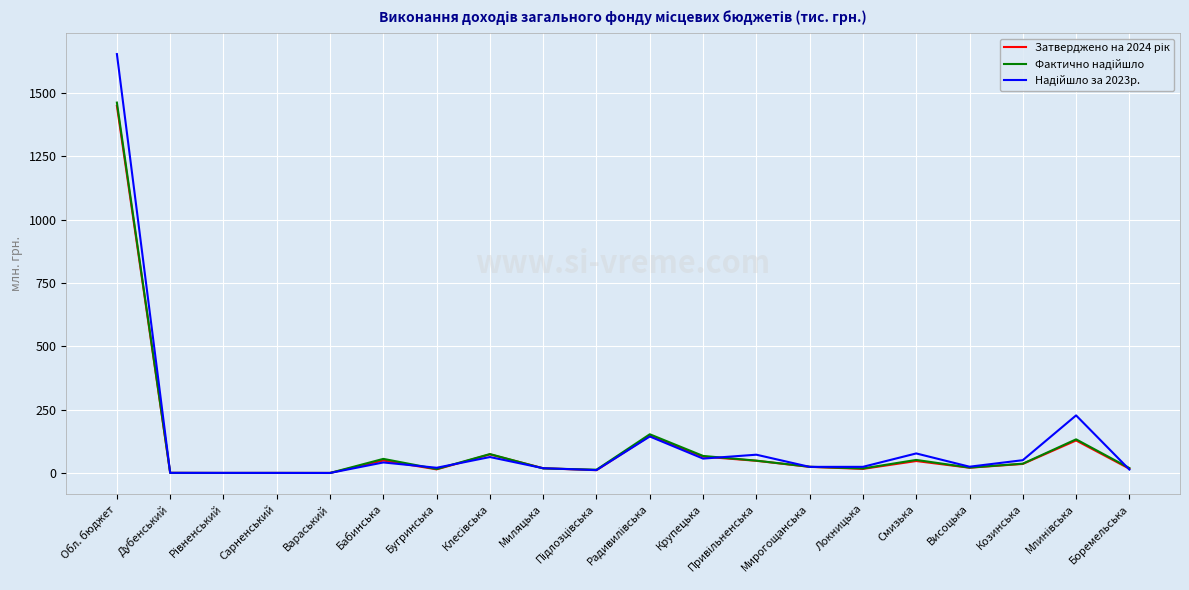

At which category is the sum across all series the highest?

Обл. бюджет